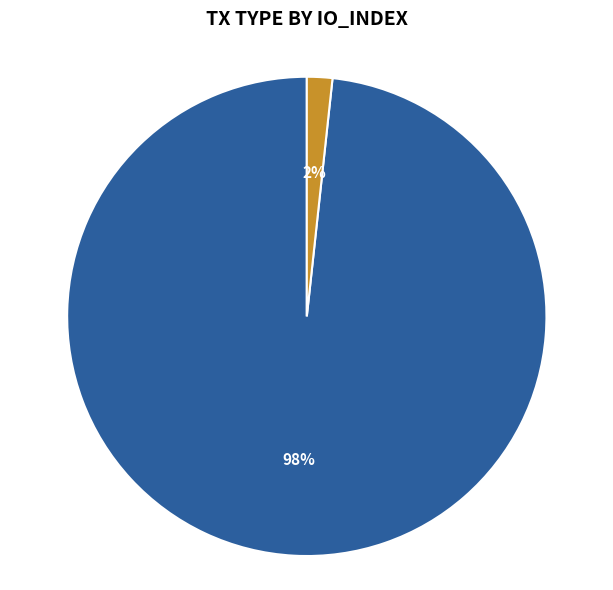

To the nearest percent, what is the average slice percentage?

50%